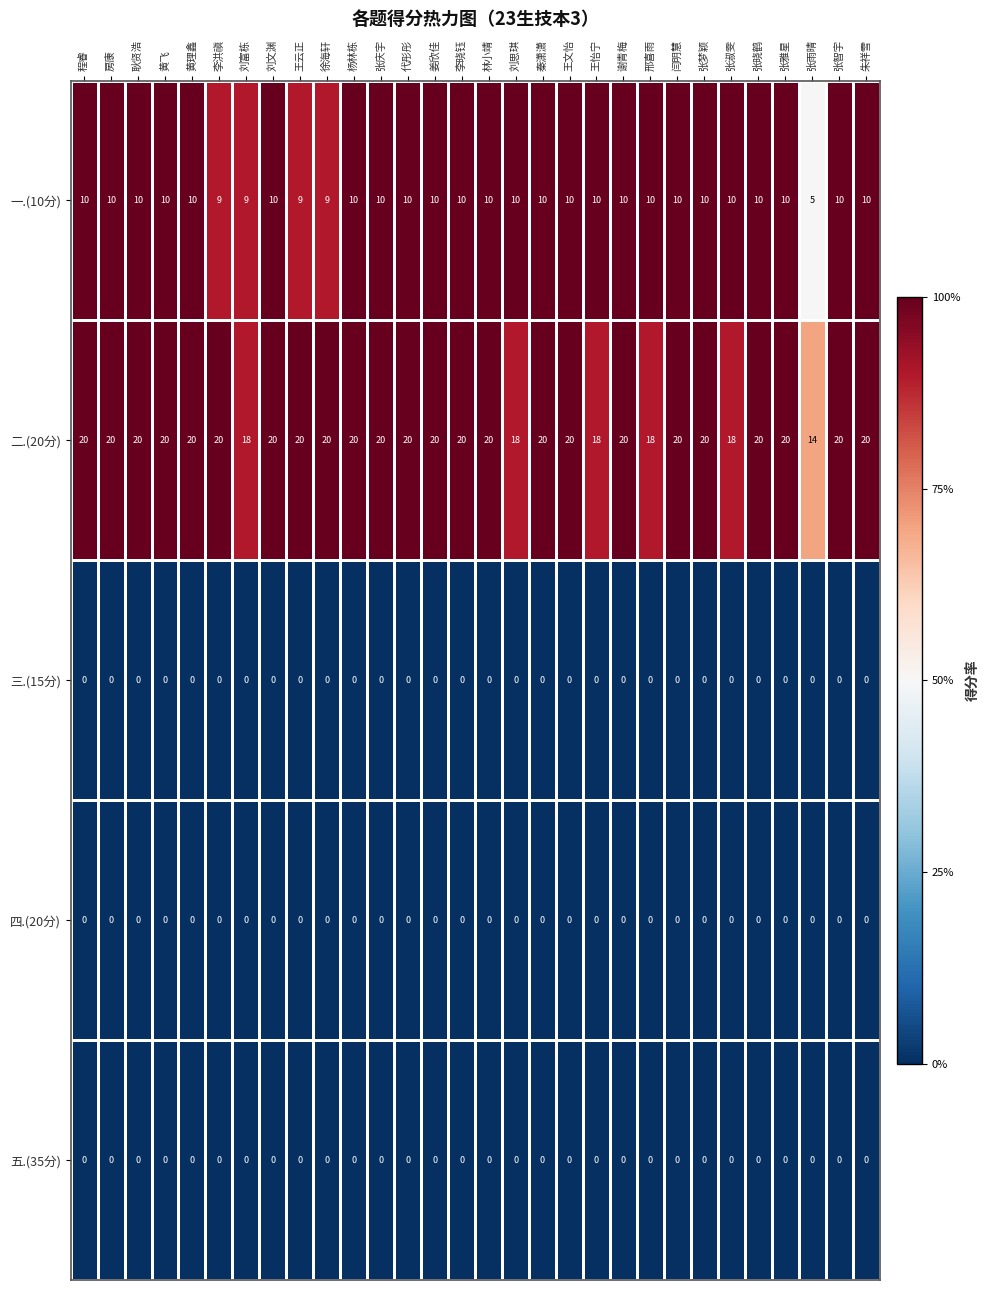

The value of 二.(20分) at 闫明慧 is 12. True or false?

False